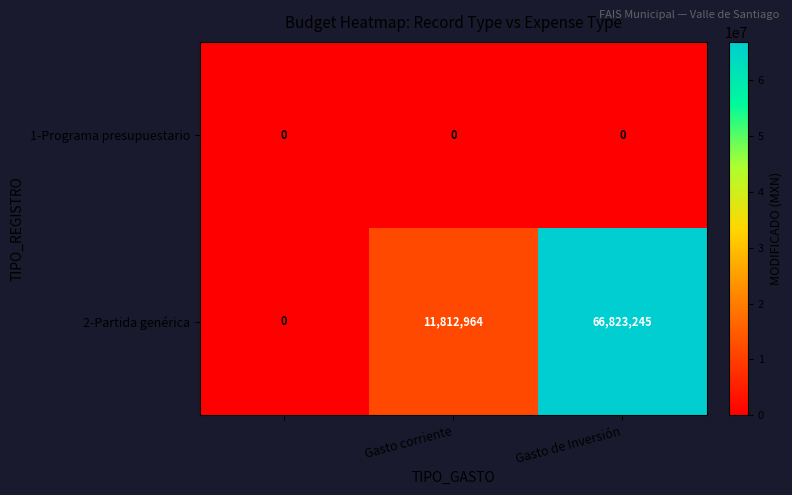

Count the number of categories in the chart.

3